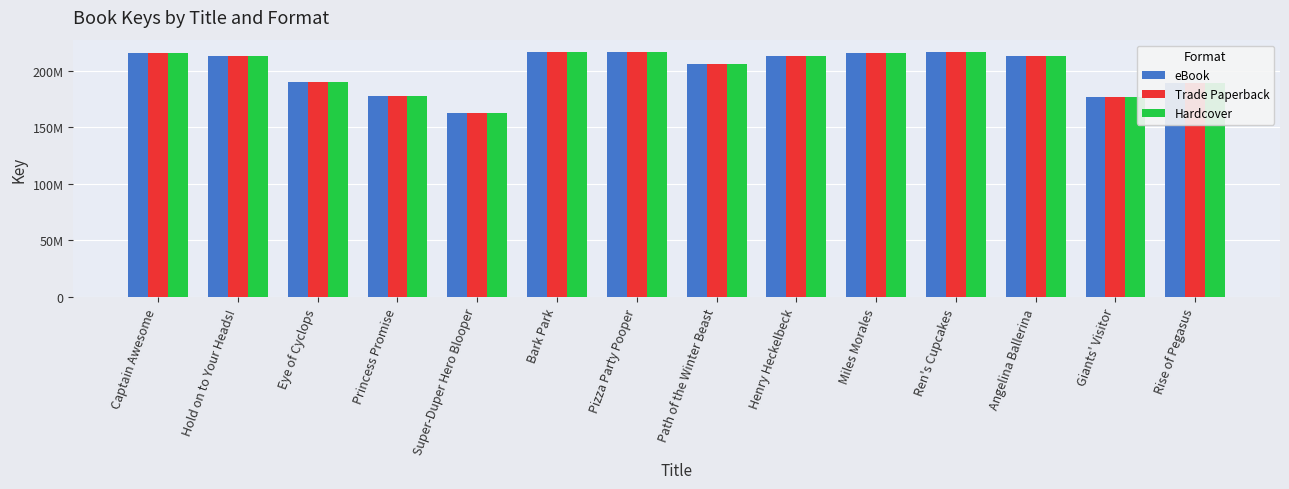

Where does the eBook series first go above 212478228?

Captain Awesome